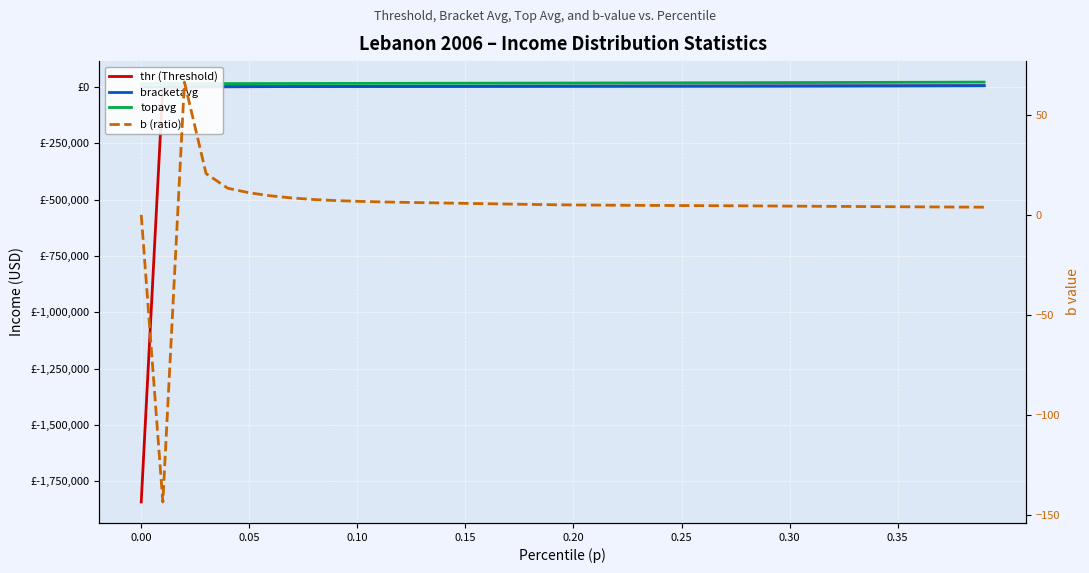

How many interior local peaks does the b (ratio) series have?

1